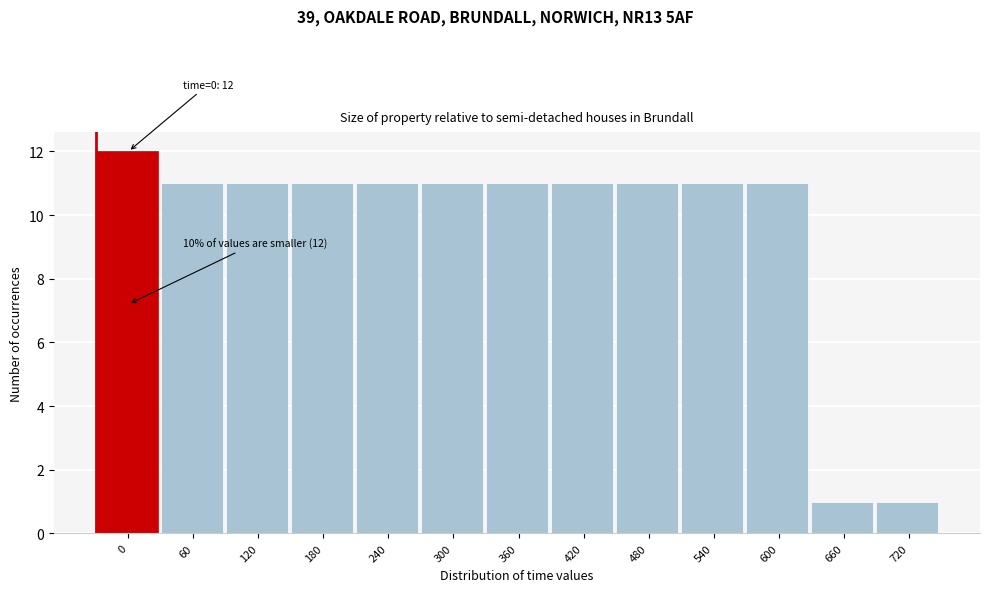

Reading left to right, what are all the values shown in this chart?

12	11	11	11	11	11	11	11	11	11	11	1	1